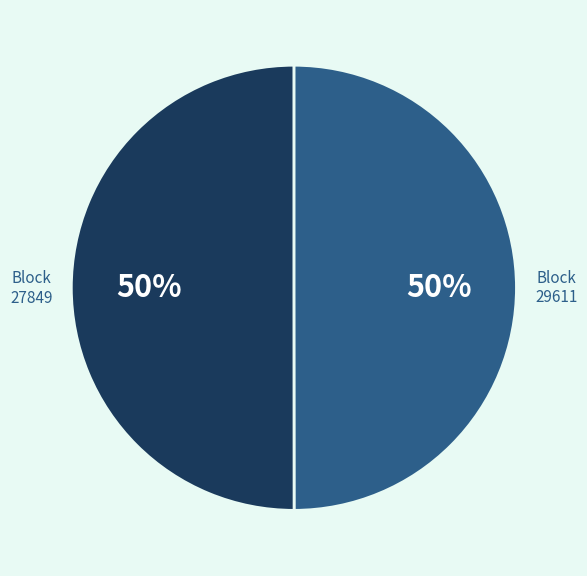

Approximately how many times larger is the value at 27849 compared to 29611?

1.0